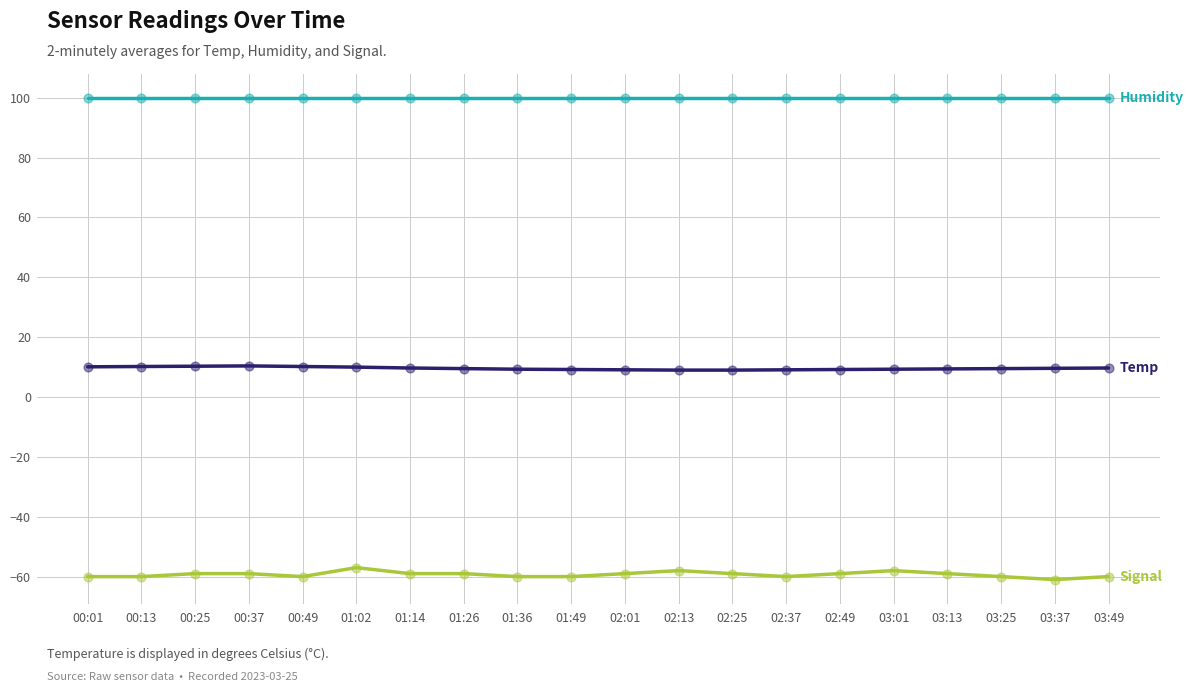

What is the spread (max minus min) of values at 00:01?

159.9